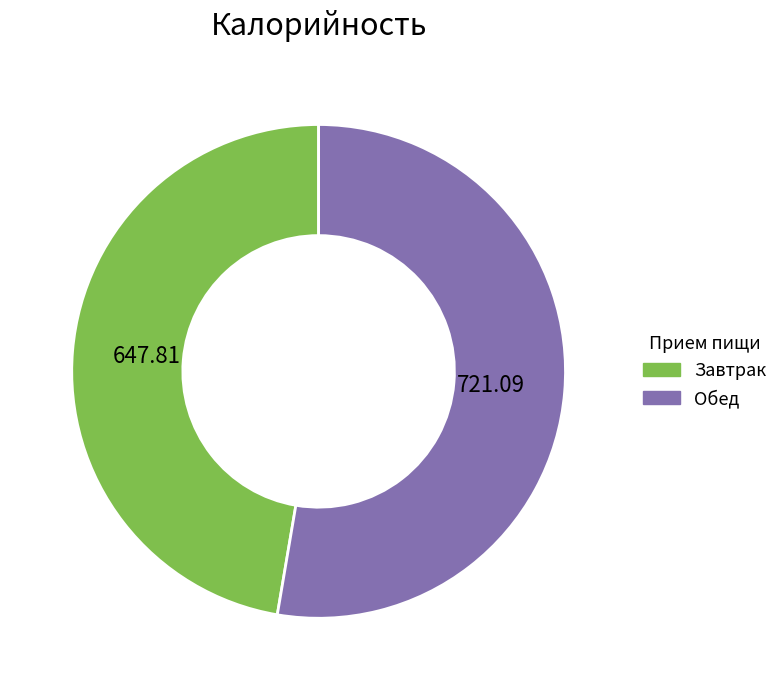

How many slices are in this pie chart?

2